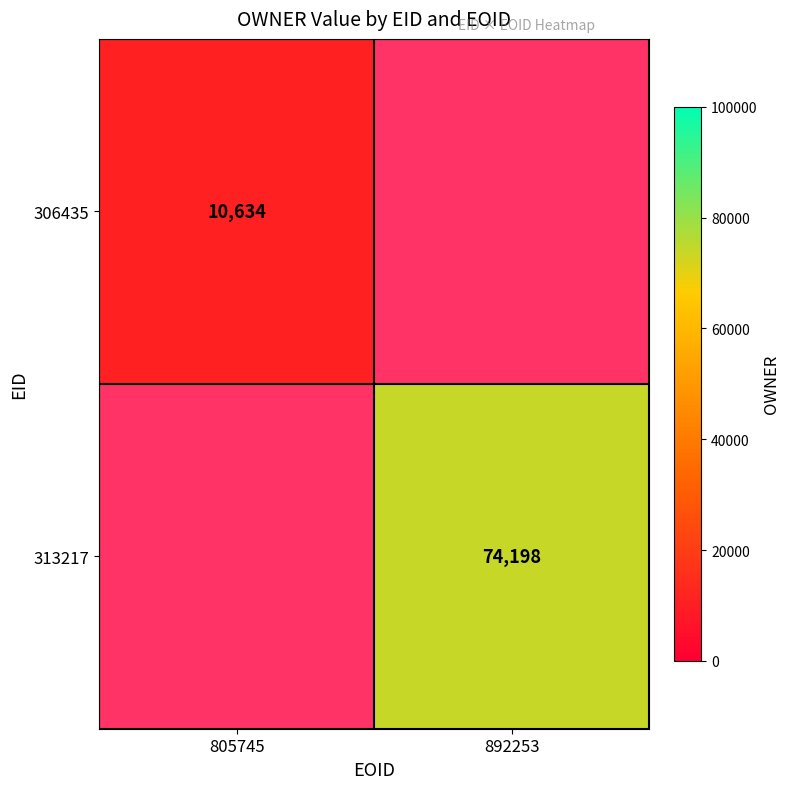

Is it true that 313217 equals 74198 at 892253?

True